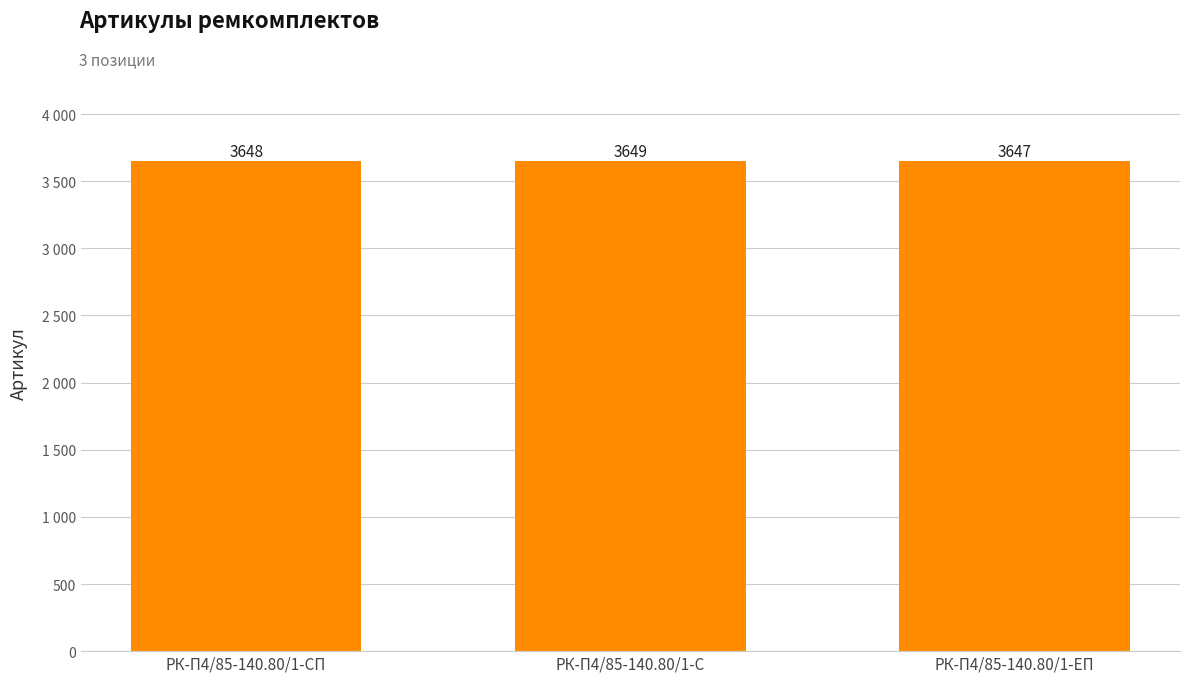

What is the difference between the maximum and minimum values?

2